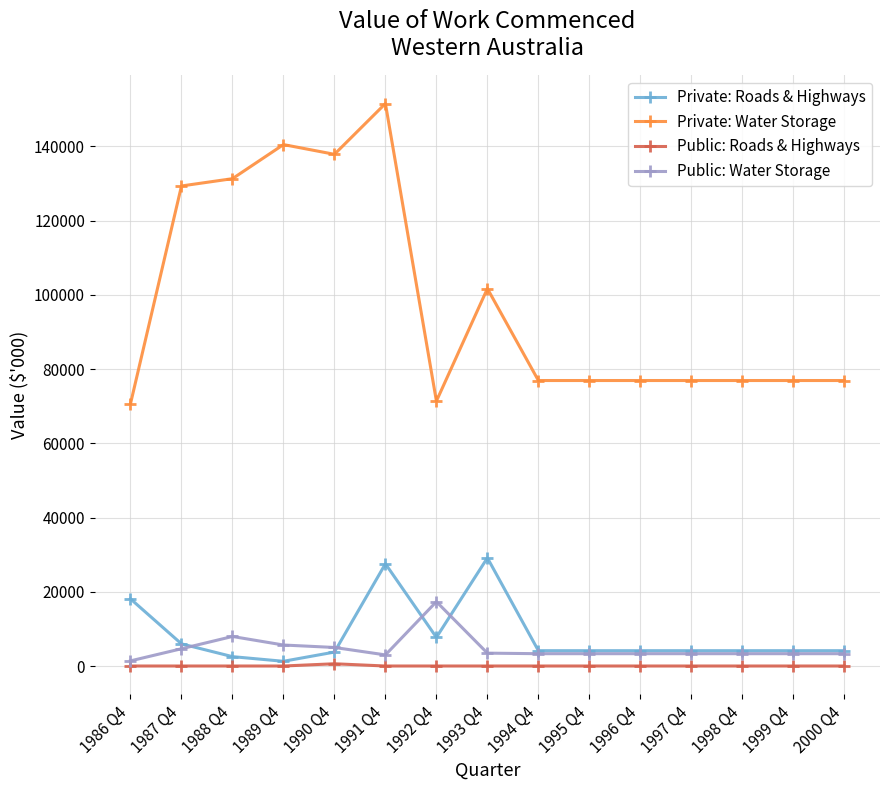

Is this an area chart (filled region under the line)?

No